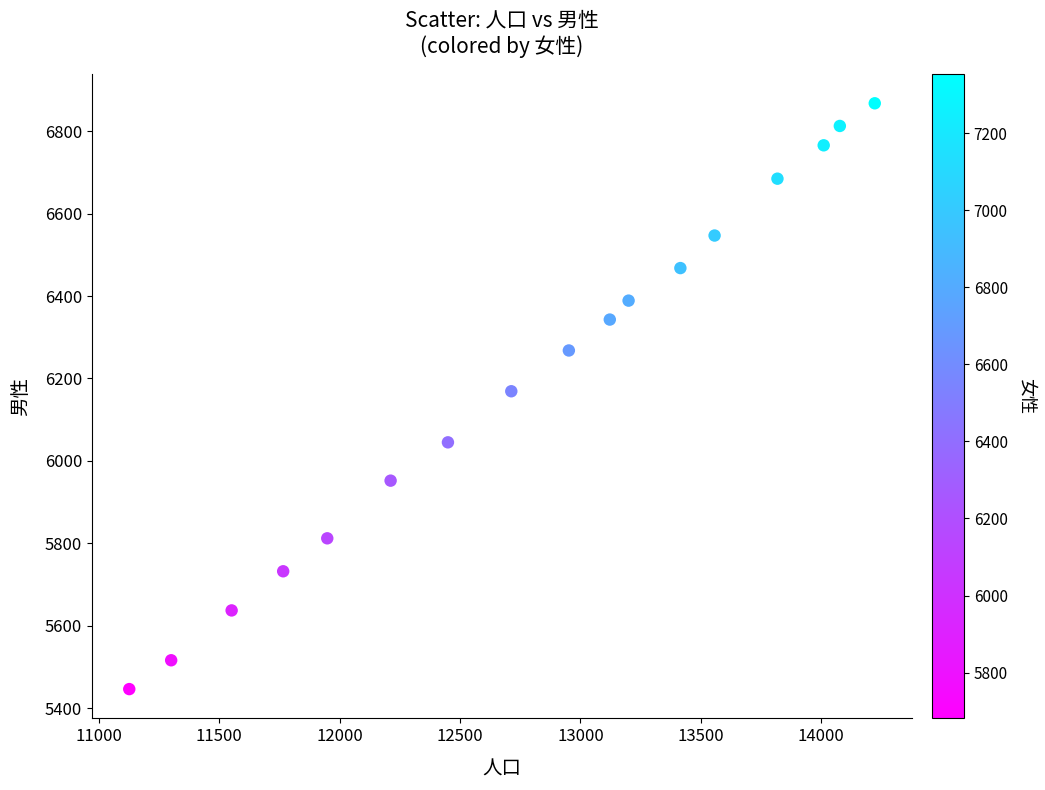

What is the range of X values (max minus min)?

3095